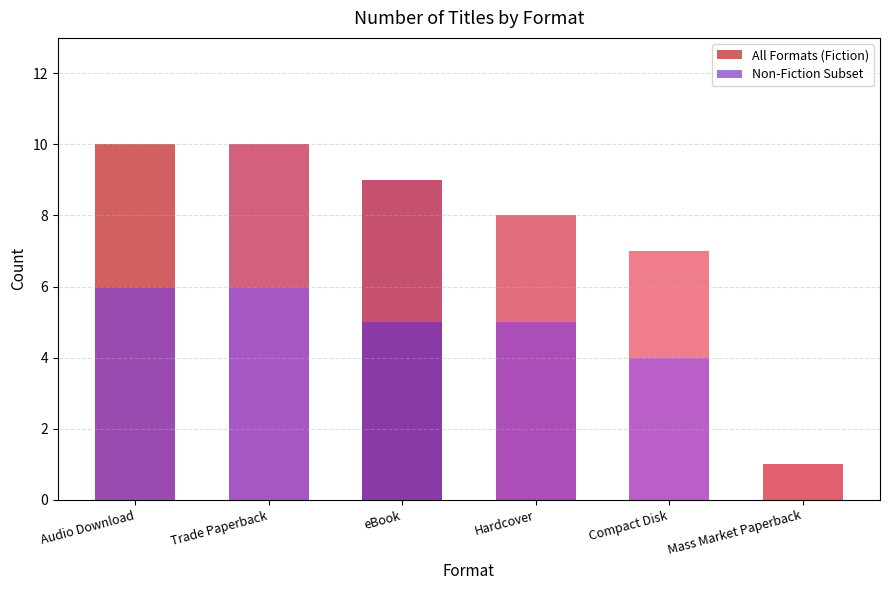

What is the difference between the highest and lowest values at Mass Market Paperback?

1